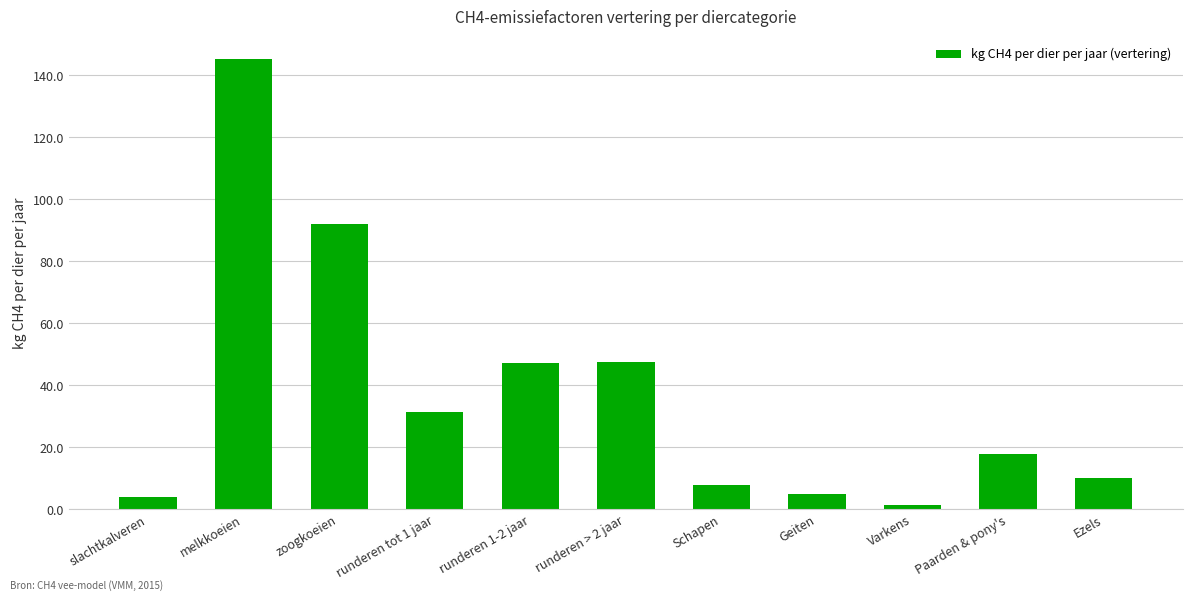

What is the ratio of the value at zoogkoeien to the value at Paarden & pony's?

5.1